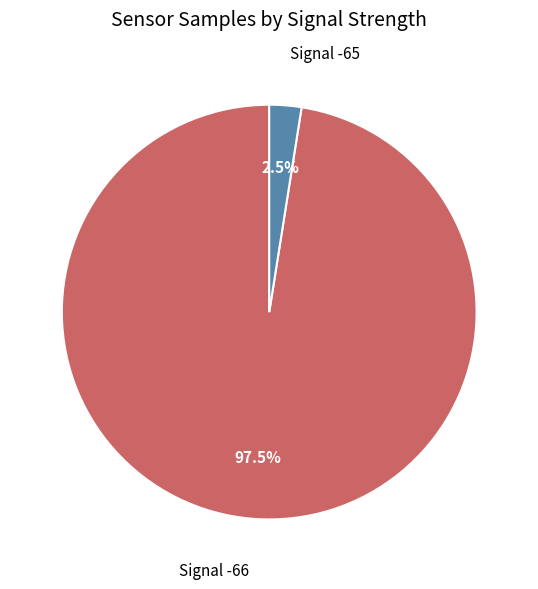

Approximately how many times larger is the value at Signal -66 compared to Signal -65?

39.0